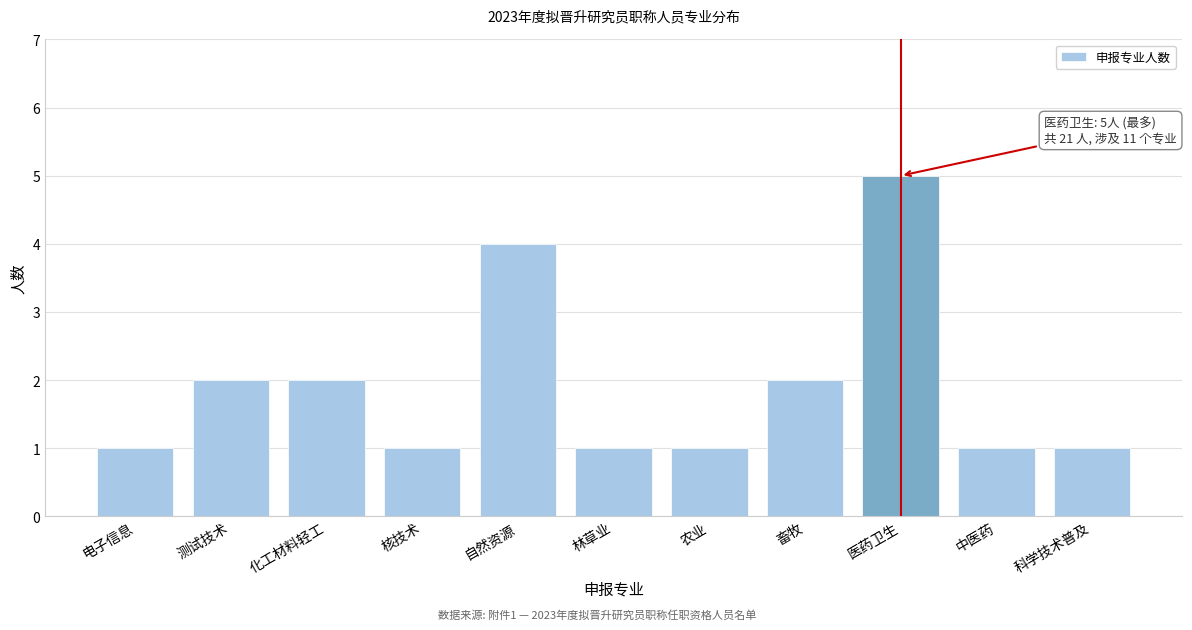

Reading left to right, list all the values displayed in this chart.

电子信息=1	测试技术=2	化工材料轻工=2	核技术=1	自然资源=4	林草业=1	农业=1	畜牧=2	医药卫生=5	中医药=1	科学技术普及=1